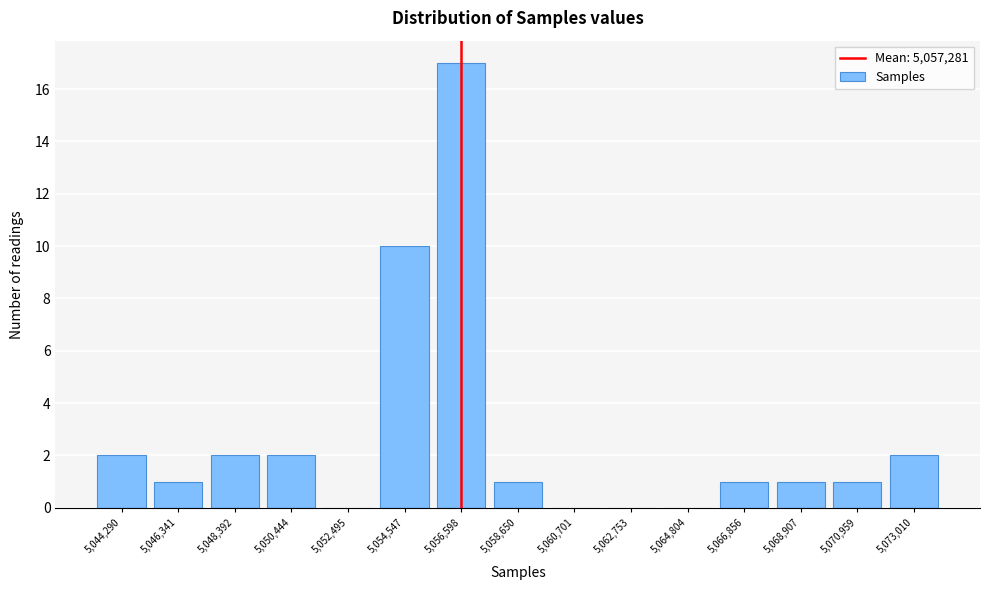

Reading left to right, transcribe all the data shown in this chart.

5,044,290=2	5,046,341=1	5,048,392=2	5,050,444=2	5,052,495=0	5,054,547=10	5,056,598=17	5,058,650=1	5,060,701=0	5,062,753=0	5,064,804=0	5,066,856=1	5,068,907=1	5,070,959=1	5,073,010=2